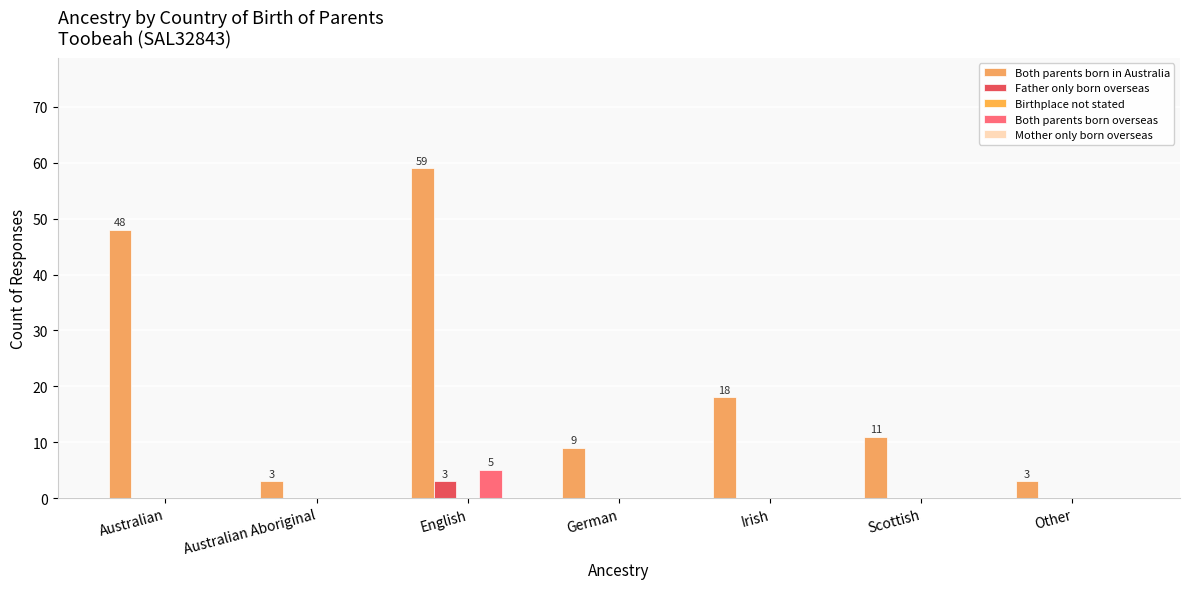

How many groups of bars are there?

7